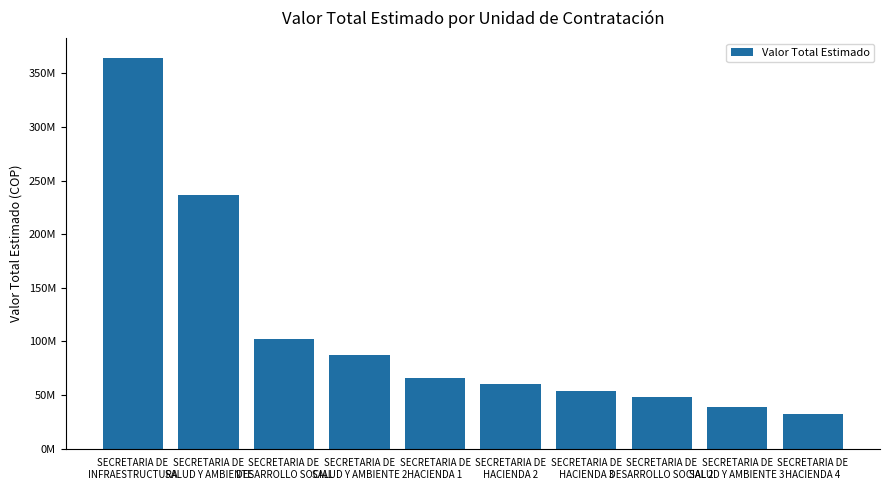

The chart shows a value of 103807571 at SECRETARIA DE
HACIENDA 2. True or false?

False